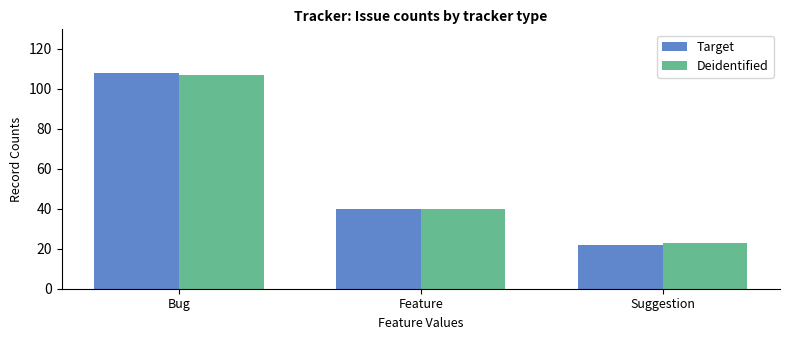

Count the number of data series in this chart.

2